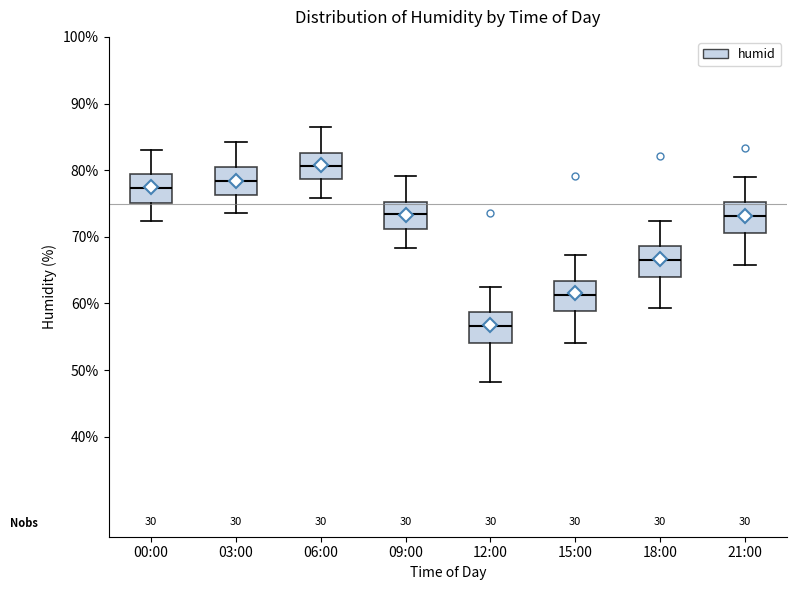

Where is the lower edge of the box for 21:00 on the y-axis? The values are not printed on the chart, so give them approximately, as read against the axis.

71